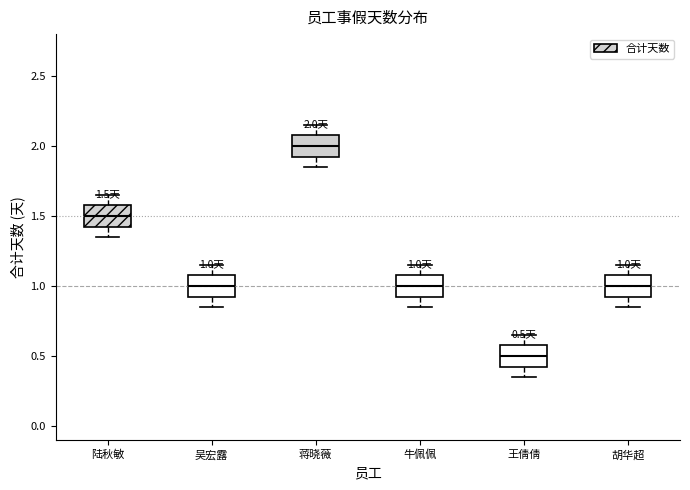

Which box's median line is the lowest?

王倩倩